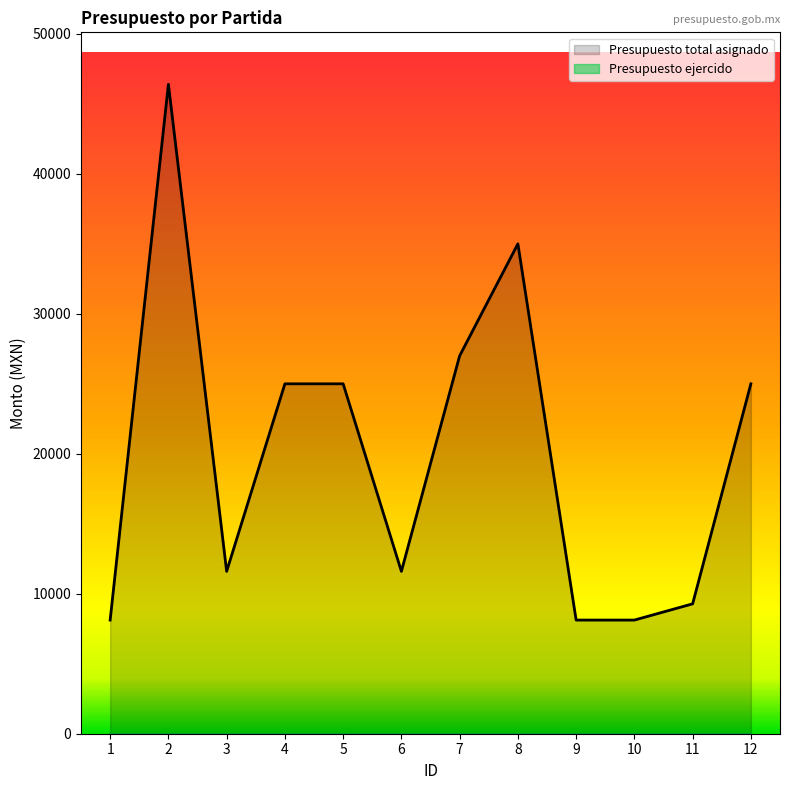

How many data points are less than 25000?

6